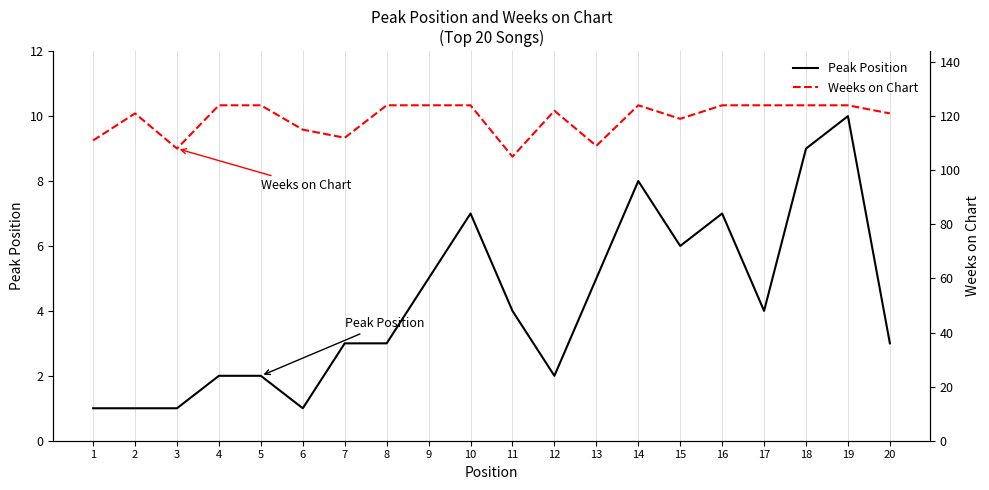

What is the lowest value of the Peak Position series?

1